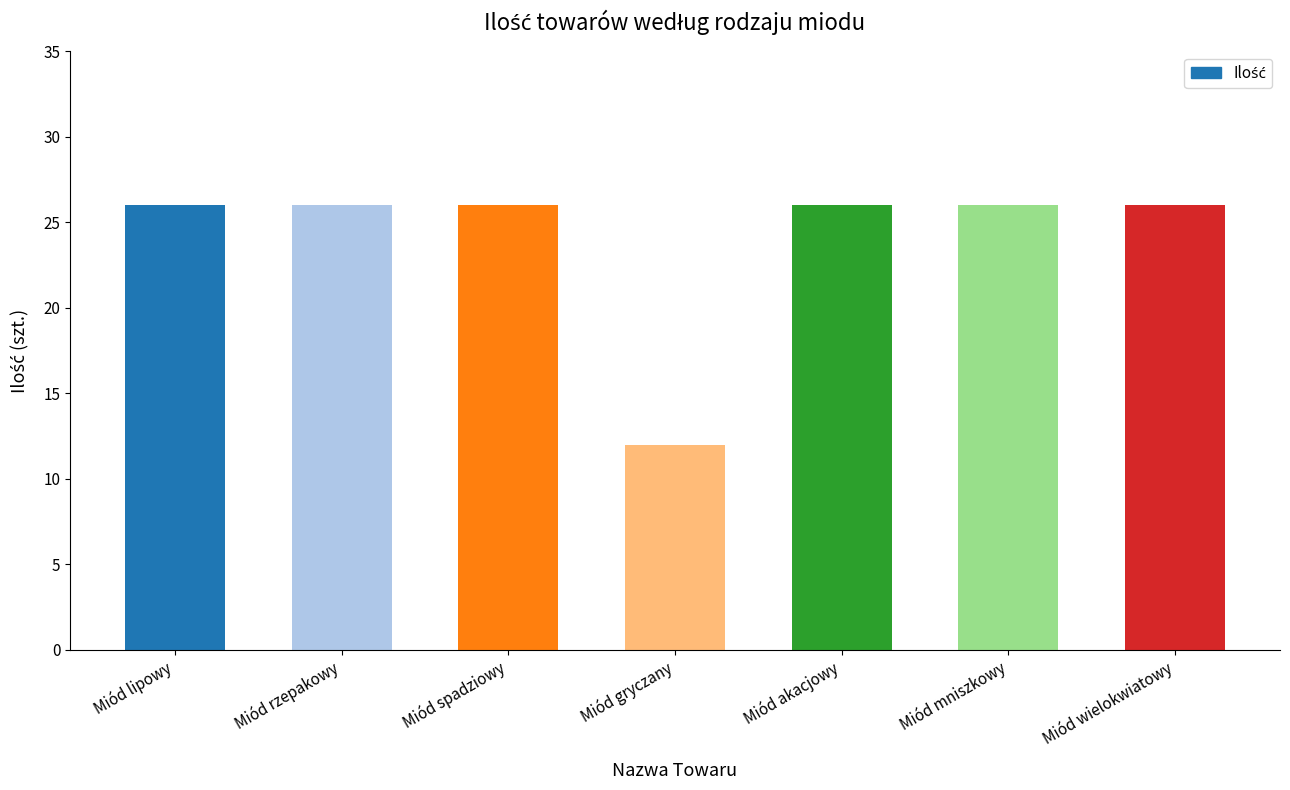

Approximately how many times larger is the value at Miód mniszkowy compared to Miód gryczany?

2.2